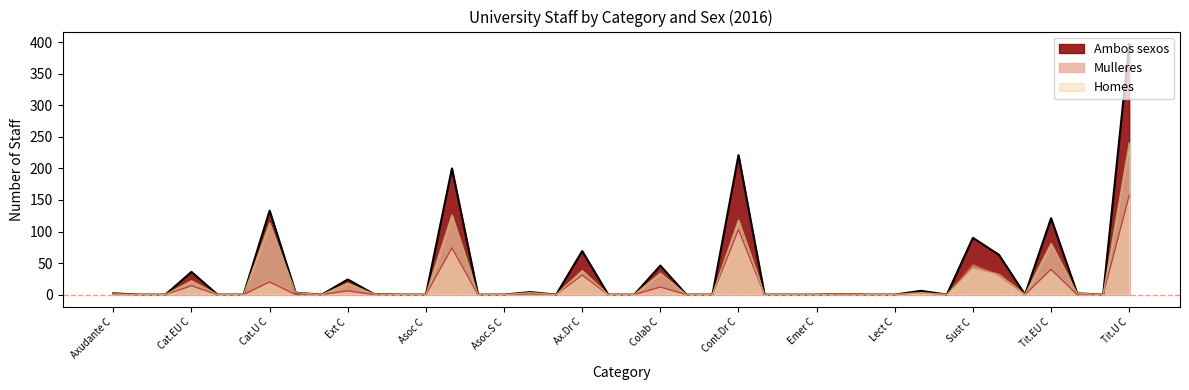

At Colab C, list the series in order from smallest to largest.

Mulleres, Homes, Ambos sexos